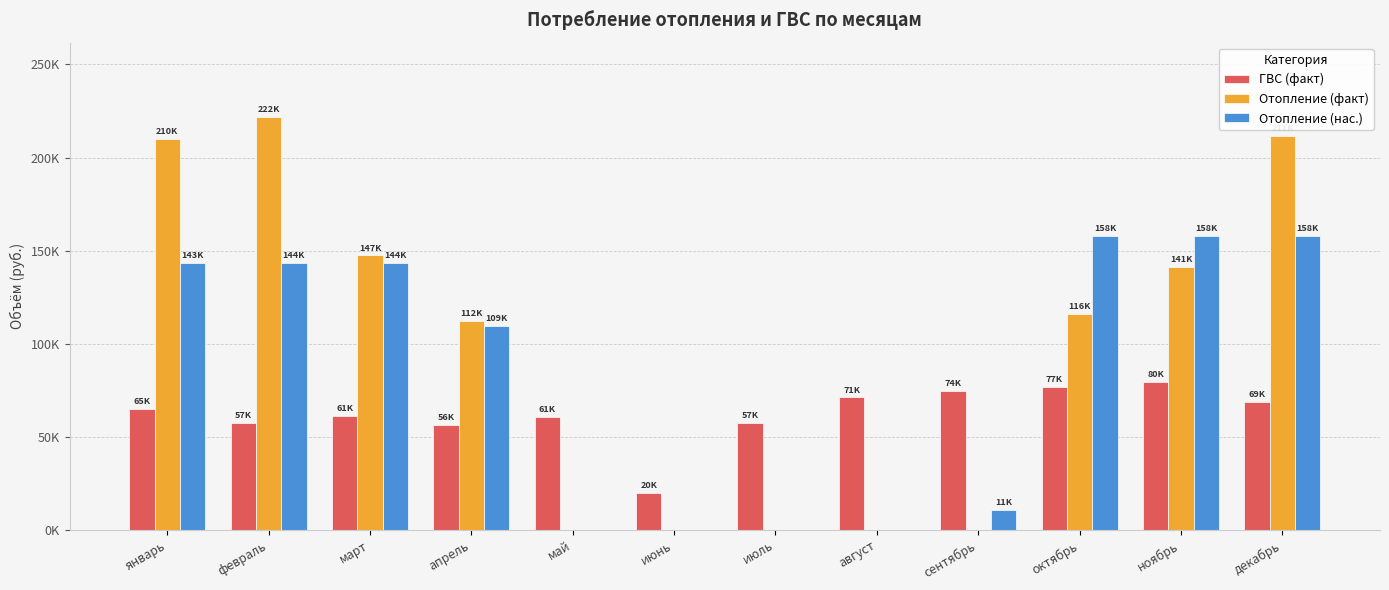

What is the value of the Отопление (факт) bar at the 10th from the left?

115839.2